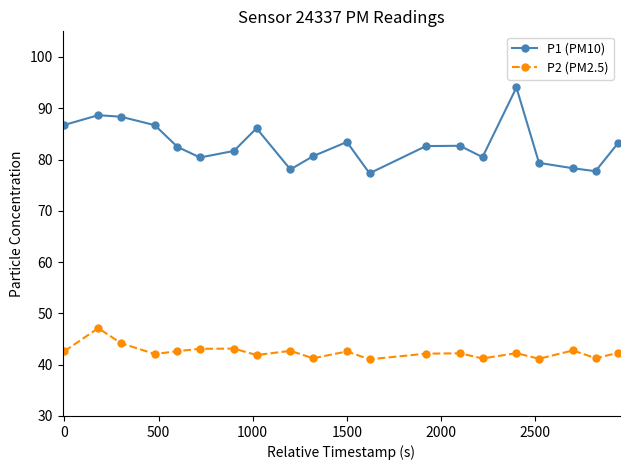

Rank the series by their average value, from highest to lowest.

P1 (PM10), P2 (PM2.5)